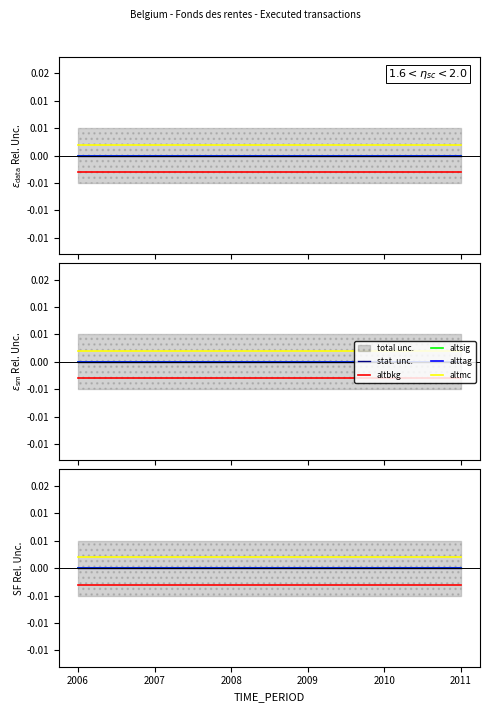

Between 2007 and 2010, which series saw the biggest shift?

stat. unc.